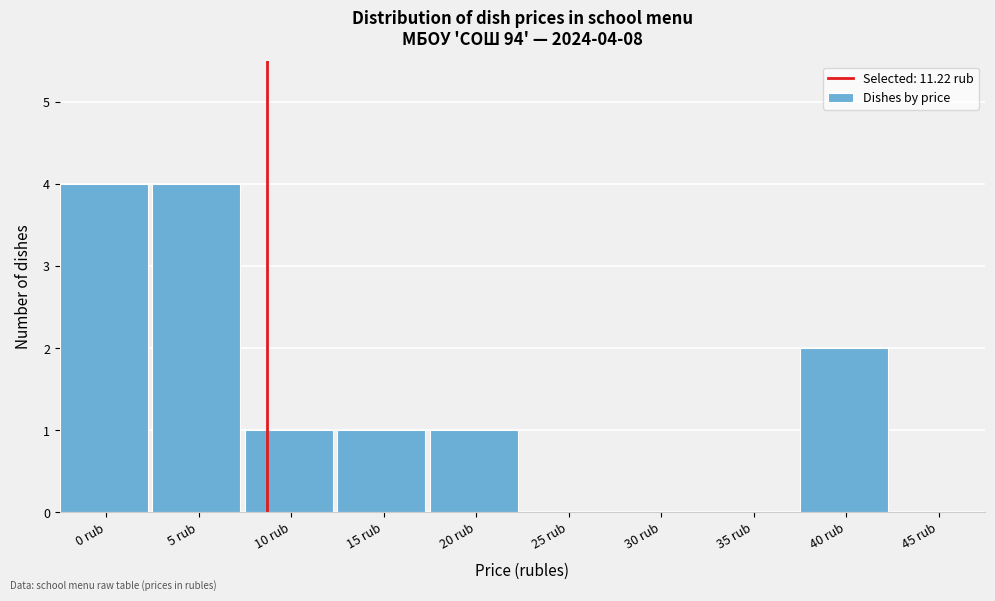

Reading left to right, list all the values displayed in this chart.

0 rub=4	5 rub=4	10 rub=1	15 rub=1	20 rub=1	25 rub=0	30 rub=0	35 rub=0	40 rub=2	45 rub=0